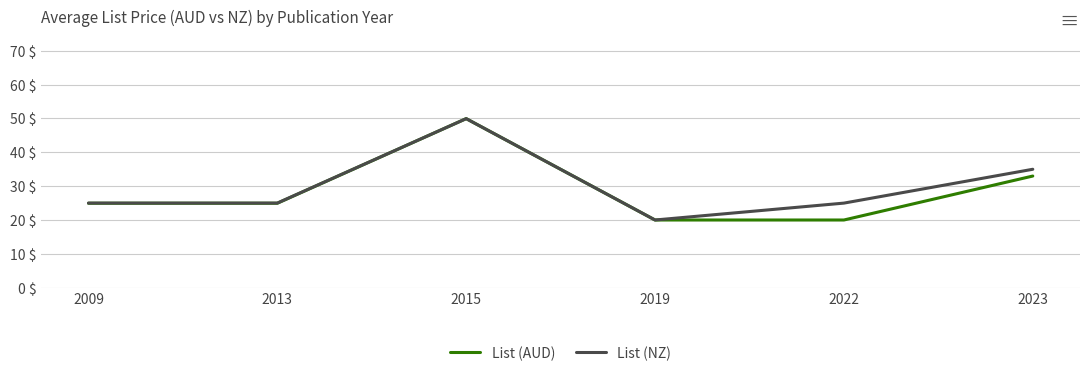

Where does the List (AUD) series first go above 24?

2009